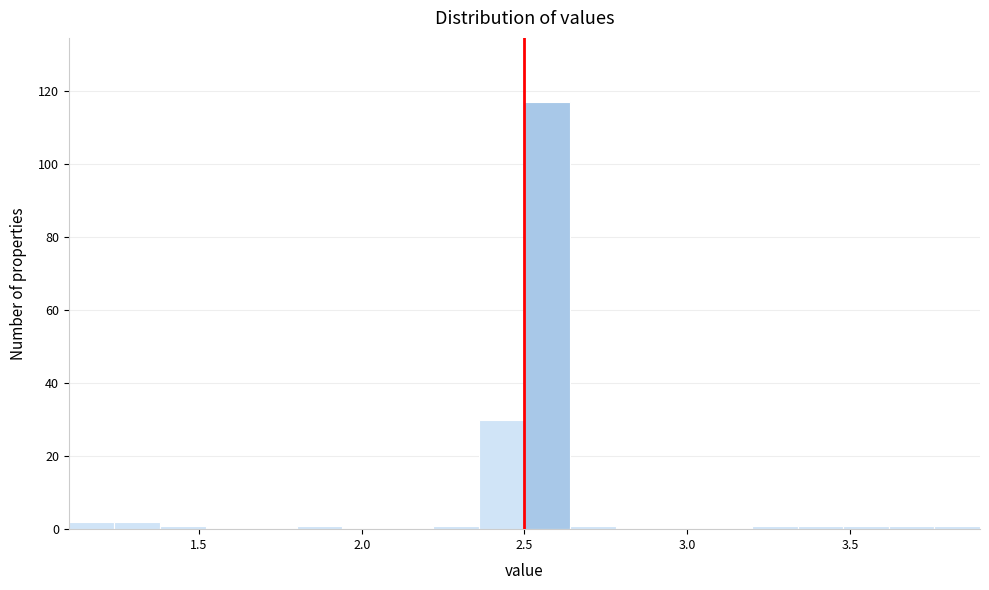

Read against the x-axis, roughly where is the centre of the tallest bar?

2.55